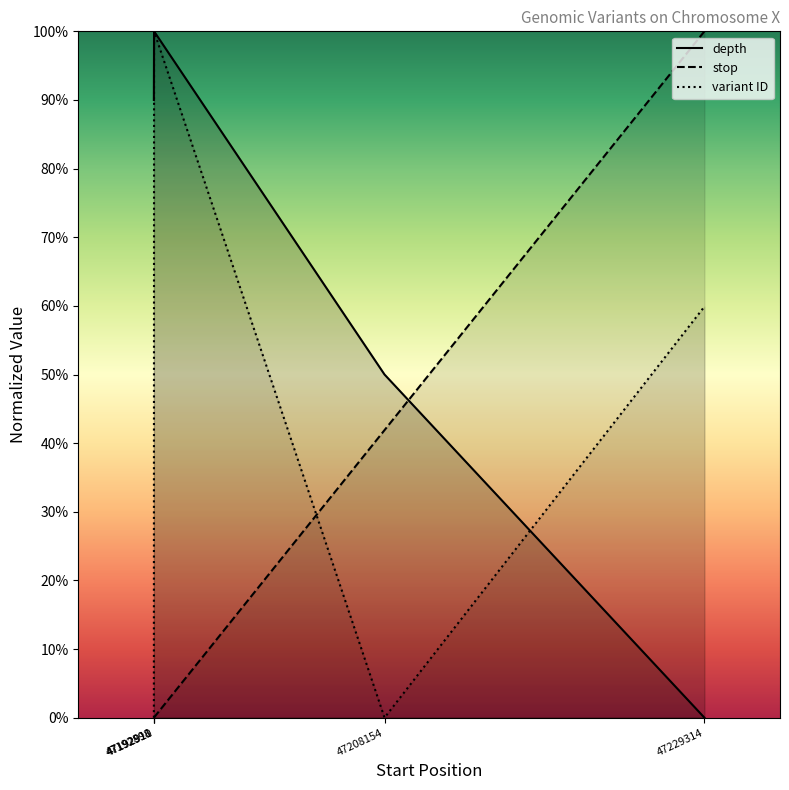

True or false: variant ID has more than 2 interior local peaks.

False